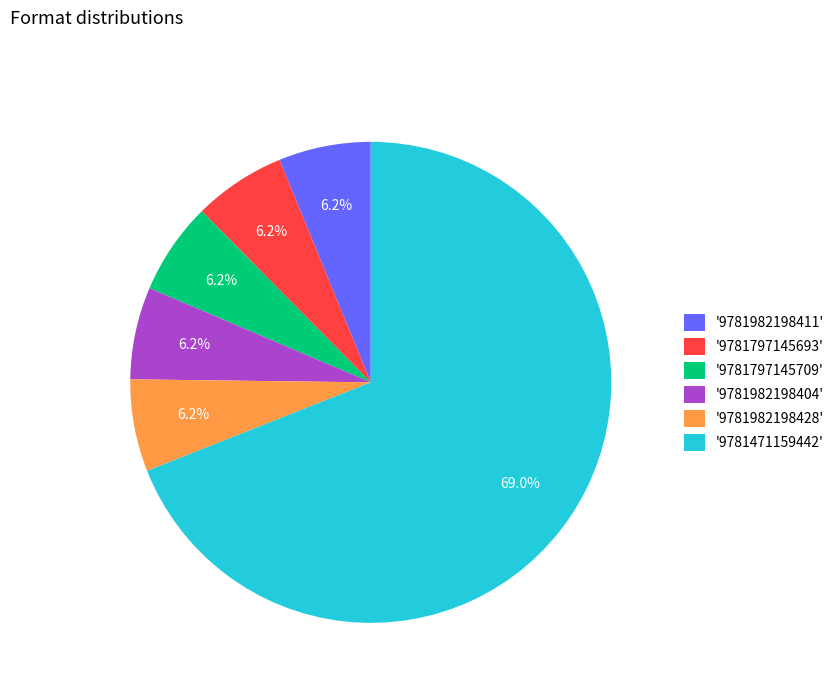

Is there any slice that represents more than half of the pie?

Yes